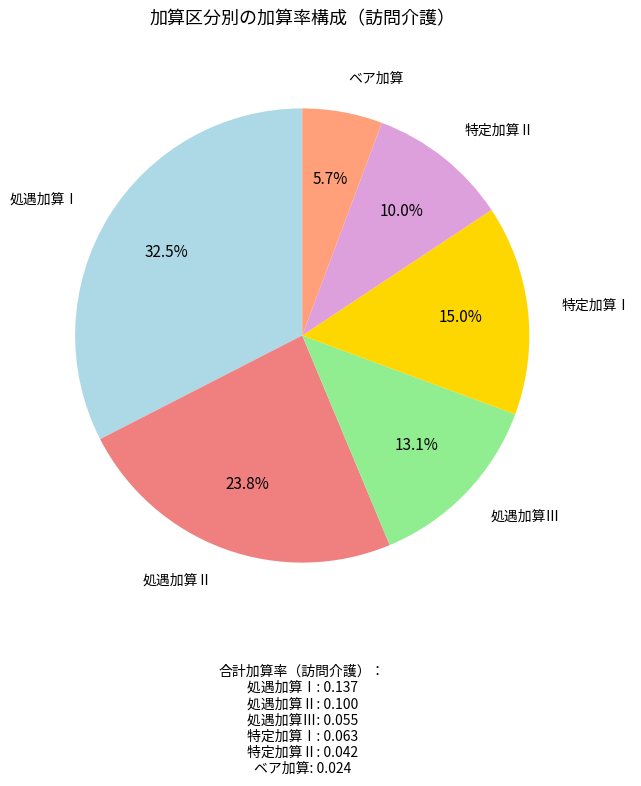

True or false: 処遇加算Ⅰ accounts for 22% of the total.

False